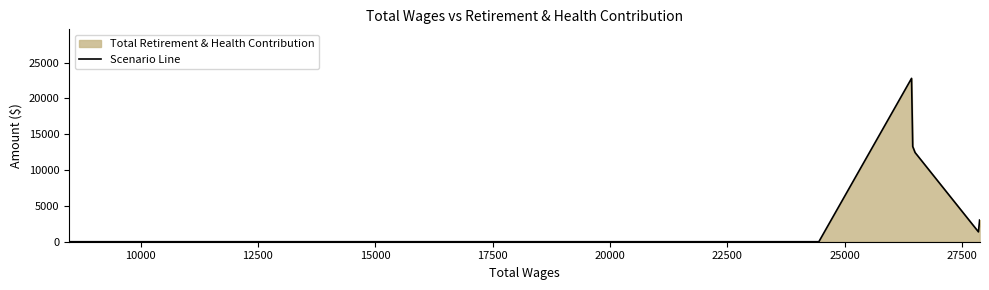

How many interior local peaks (higher than both neighbors) does the data have?

1